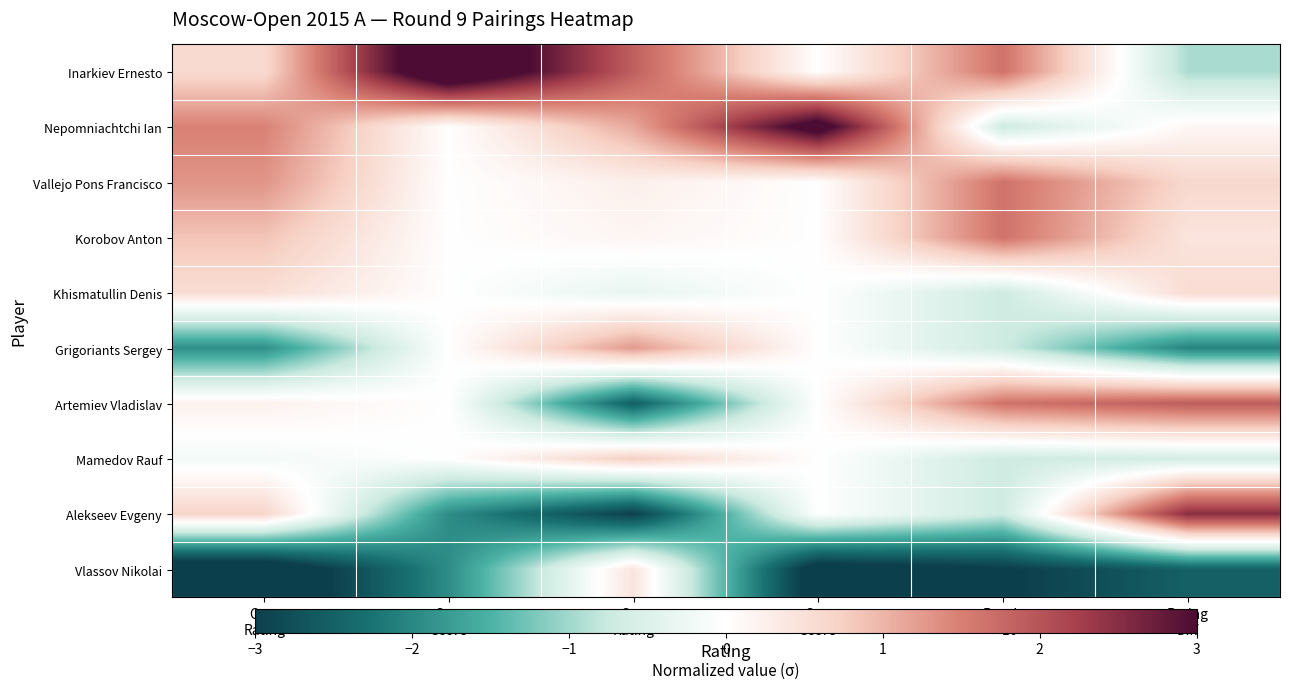

Reading left to right, what are all the values shown in this chart?

Inarkiev Ernesto: Own
Rating=0.6	Own
Score=3.9	Opp
Rating=1.9	Opp
Score=0.0	Result
×10=1.6	Rating
Diff=-0.9
Nepomniachtchi Ian: Own
Rating=1.5	Own
Score=0.0	Opp
Rating=1.1	Opp
Score=3.4	Result
×10=-0.7	Rating
Diff=0.1
Vallejo Pons Francisco: Own
Rating=1.3	Own
Score=0.0	Opp
Rating=0.3	Opp
Score=0.0	Result
×10=1.6	Rating
Diff=0.6
Korobov Anton: Own
Rating=0.9	Own
Score=0.0	Opp
Rating=0.1	Opp
Score=0.0	Result
×10=1.6	Rating
Diff=0.4
Khismatullin Denis: Own
Rating=0.5	Own
Score=0.0	Opp
Rating=-0.3	Opp
Score=0.0	Result
×10=-0.7	Rating
Diff=0.6
Grigoriants Sergey: Own
Rating=-1.9	Own
Score=0.0	Opp
Rating=1.3	Opp
Score=0.0	Result
×10=-0.7	Rating
Diff=-2.0
Artemiev Vladislav: Own
Rating=0.2	Own
Score=0.0	Opp
Rating=-2.5	Opp
Score=0.0	Result
×10=1.6	Rating
Diff=1.9
Mamedov Rauf: Own
Rating=-0.2	Own
Score=0.0	Opp
Rating=0.8	Opp
Score=0.0	Result
×10=-0.7	Rating
Diff=-0.6
Alekseev Evgeny: Own
Rating=0.7	Own
Score=-1.9	Opp
Rating=-3.0	Opp
Score=0.0	Result
×10=-0.7	Rating
Diff=2.5
Vlassov Nikolai: Own
Rating=-3.6	Own
Score=-1.9	Opp
Rating=0.4	Opp
Score=-3.4	Result
×10=-3.0	Rating
Diff=-2.5